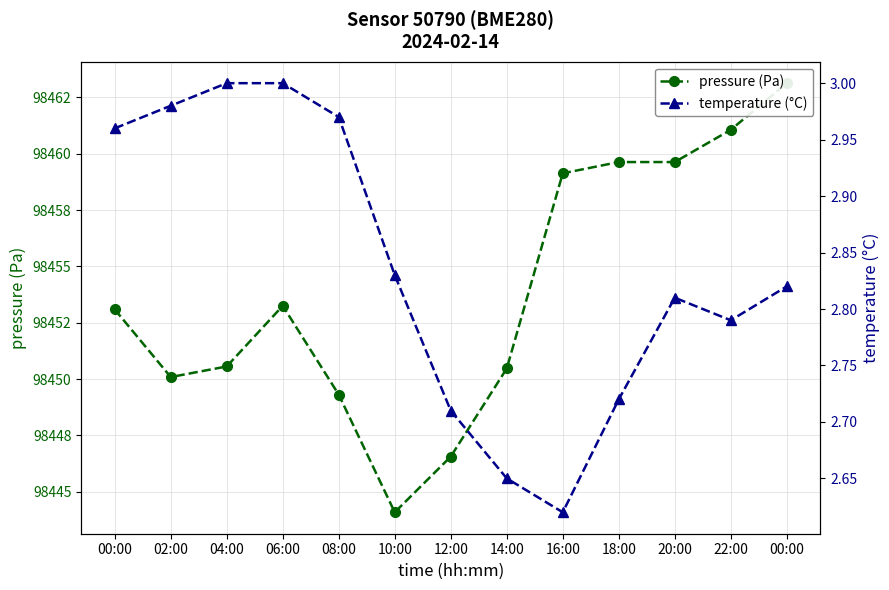

True or false: temperature (°C) and pressure (Pa) cross at least once.

False